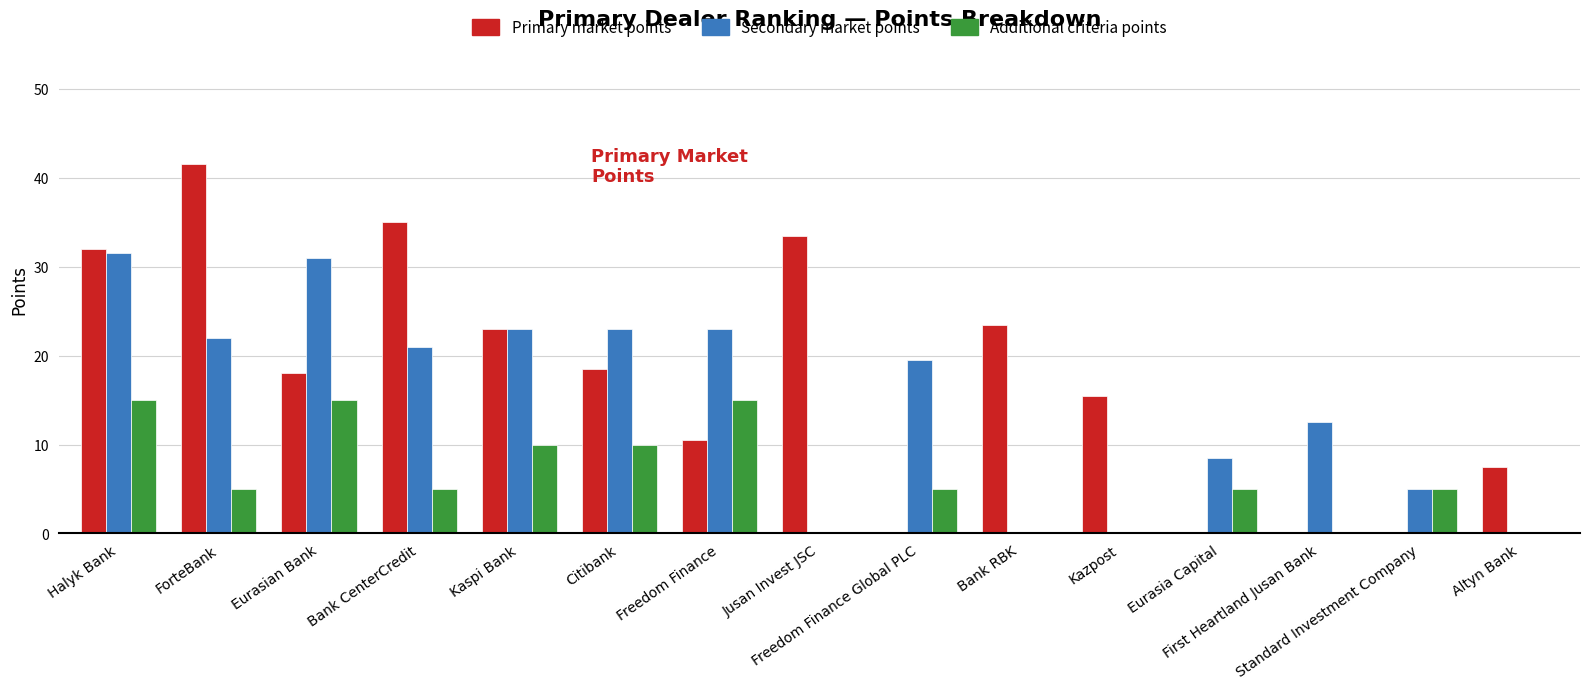

How many data points in Secondary market points are above 19?

8